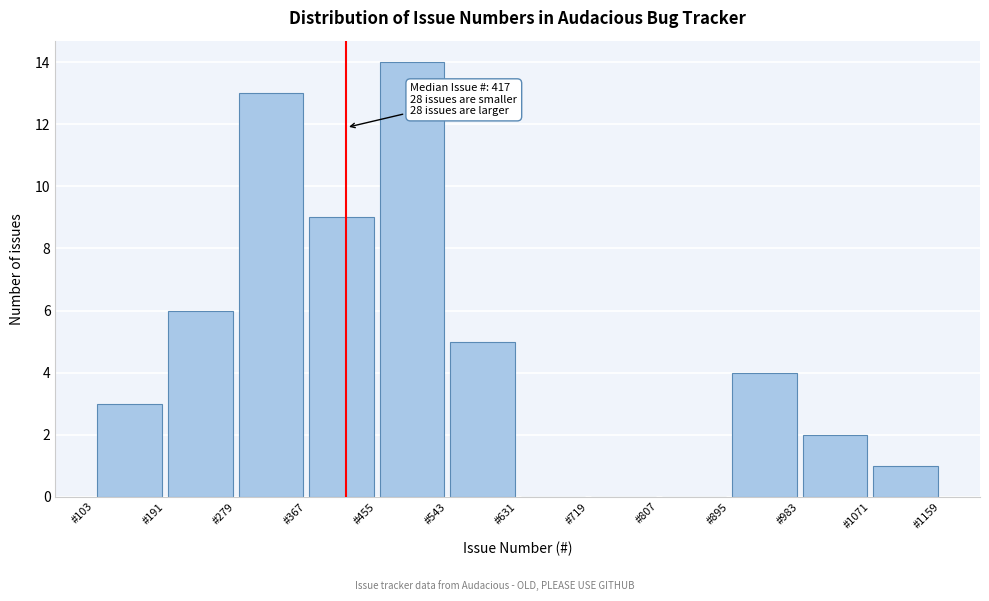

Which range on the x-axis has the tallest bar?

455 to 543